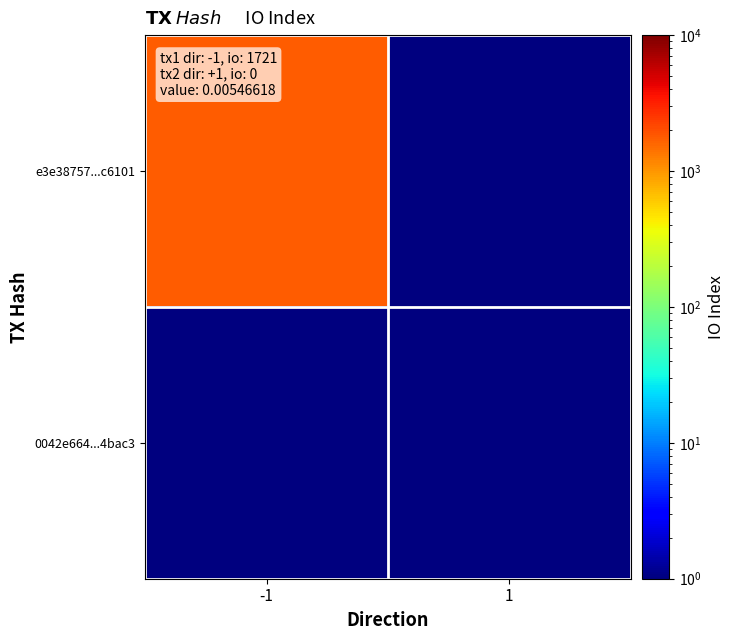

List the series in order of their overall mean, highest first.

e3e38757...c6101, 0042e664...4bac3